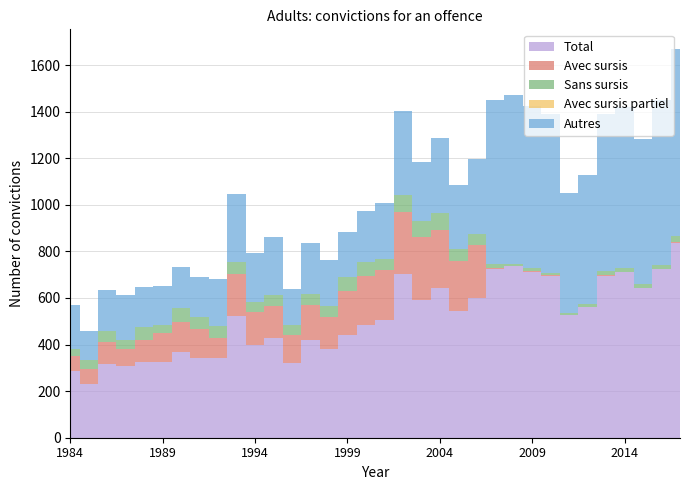

Is it true that Autres equals 239 at 2001?

True